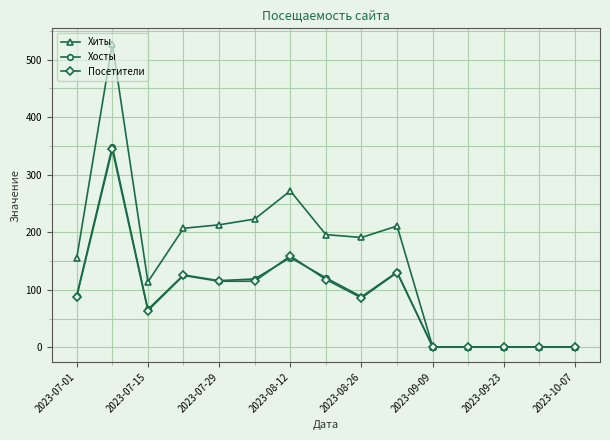

Which series has the widest spread of values?

Хиты